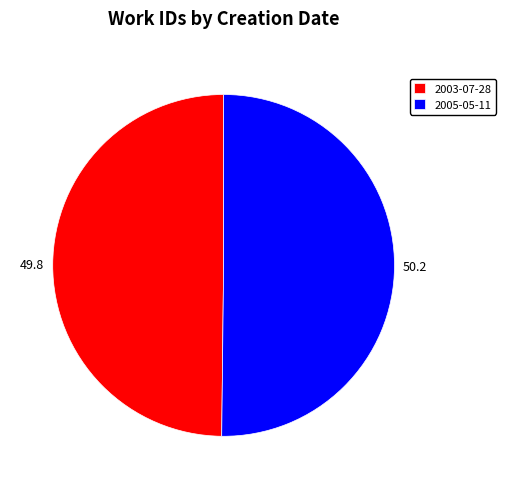

How many segments does this pie chart have?

2